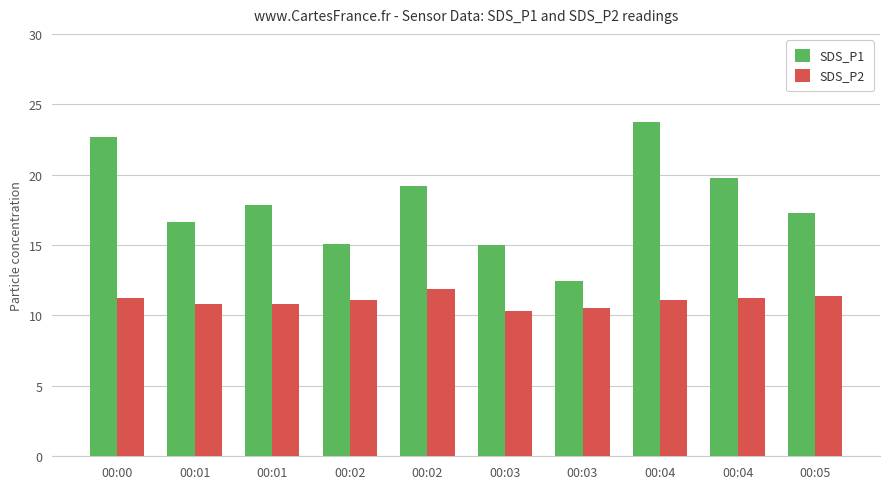

Does the chart contain any negative values?

No